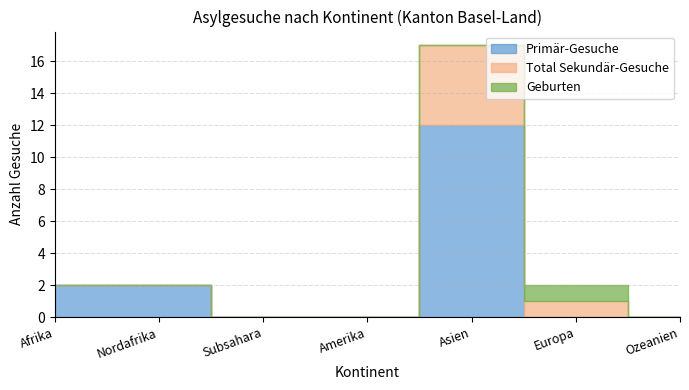

Reading left to right, transcribe all the data shown in this chart.

Primär-Gesuche: 2	2	0	0	12	0	0
Total Sekundär-Gesuche: 0	0	0	0	5	1	0
Geburten: 0	0	0	0	0	1	0